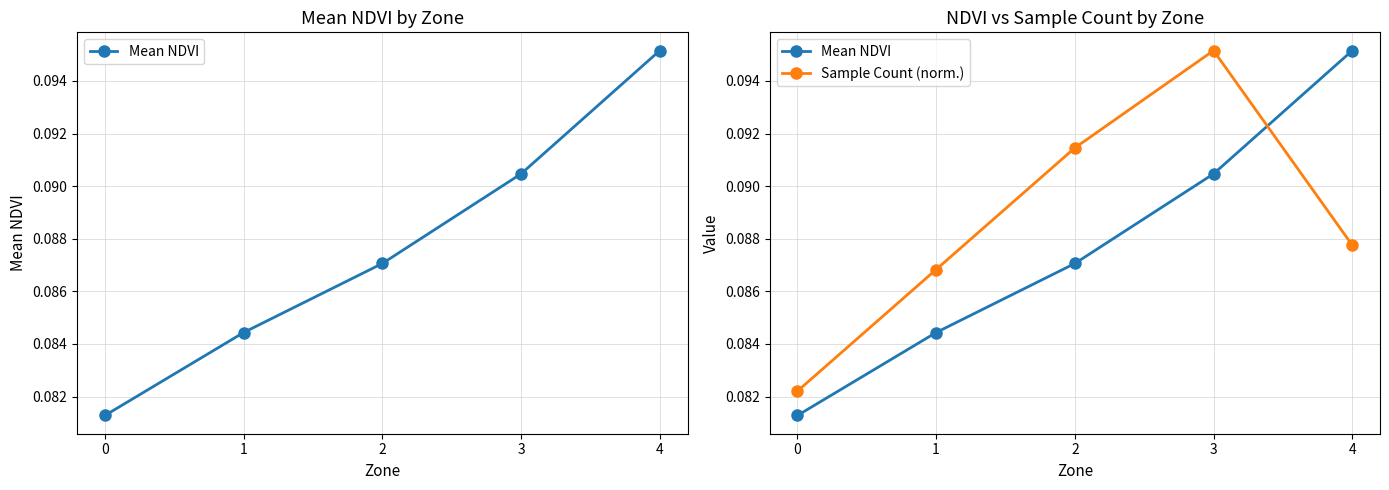

List the series in order of their overall mean, highest first.

Sample Count (norm.), Mean NDVI